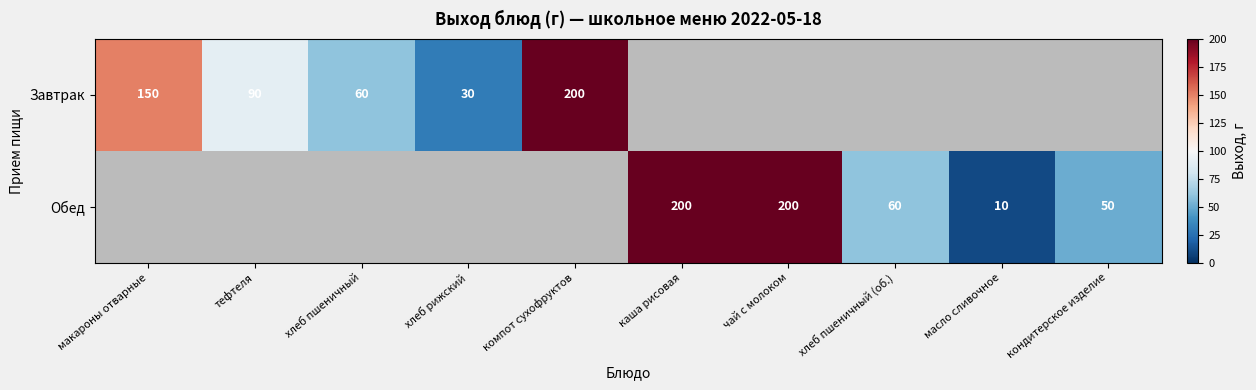

What is the difference between the Завтрак values at тефтеля and хлеб рижский?

60